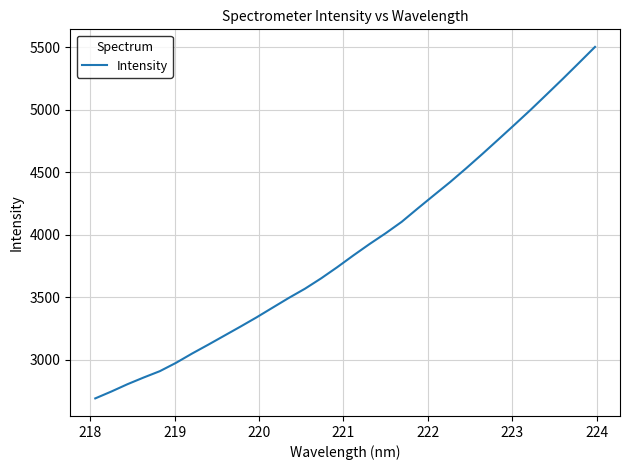

What is the minimum value shown in the chart?

2688.9